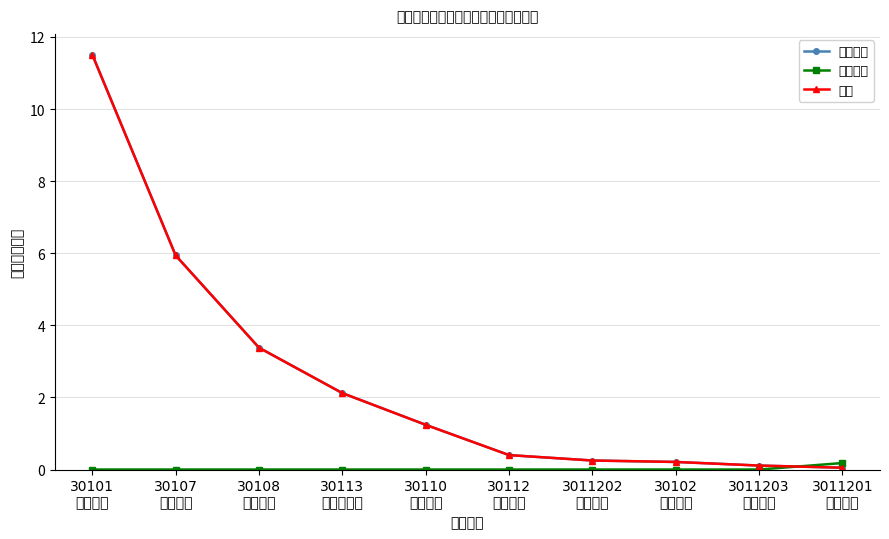

What is the difference between the 人员经费 values at 30108
养老保险 and 3011203
失业保险?

3.3